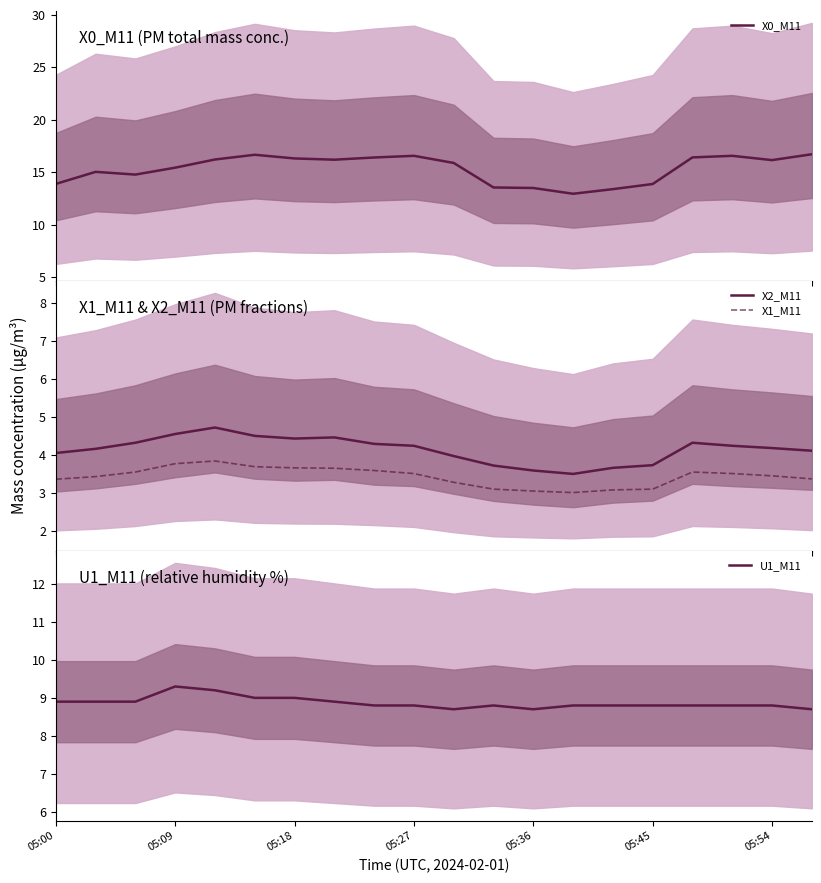

How many lines are shown in the chart?

4